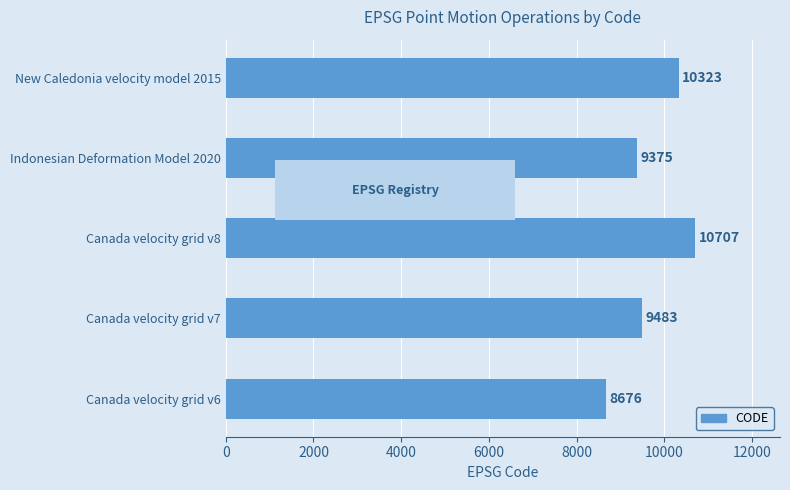

Reading bottom to top, what are all the values shown in this chart?

8676	9483	10707	9375	10323